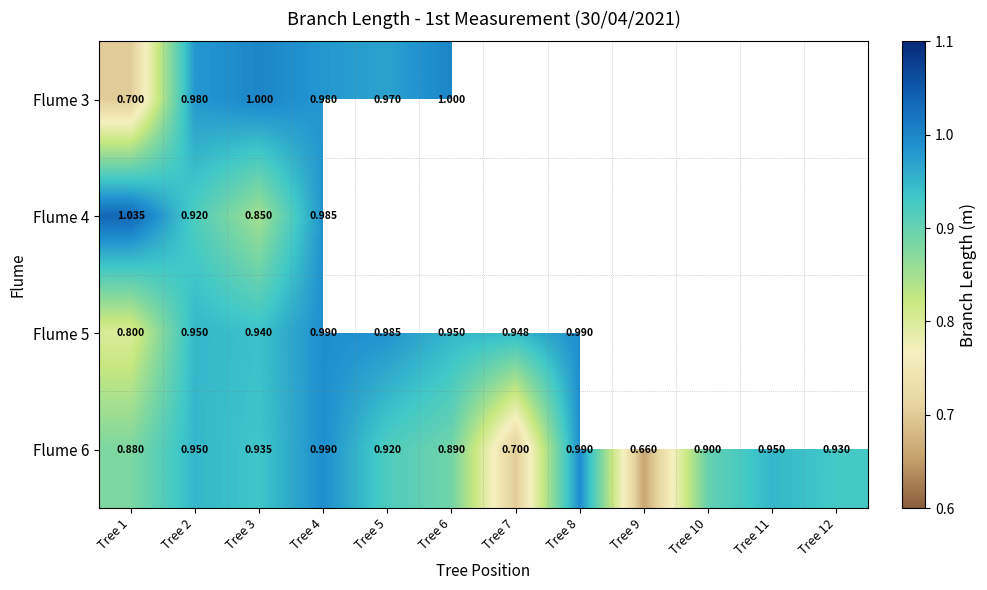

List the labels in order of Flume 4 value, smallest first.

Tree 3, Tree 2, Tree 4, Tree 1, Tree 5, Tree 6, Tree 7, Tree 8, Tree 9, Tree 10, Tree 11, Tree 12